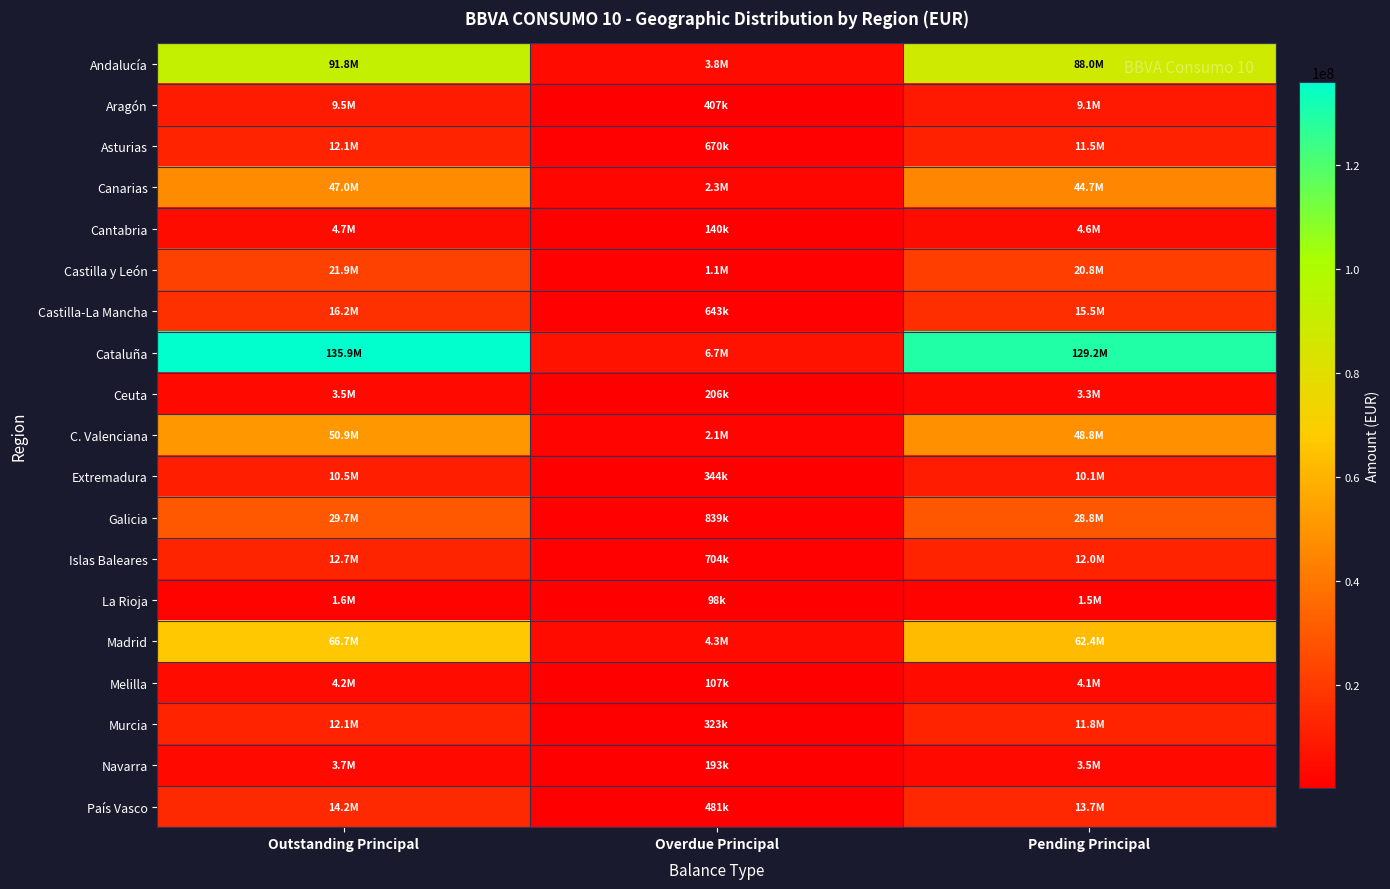

At which category is the sum across all series the highest?

Outstanding Principal